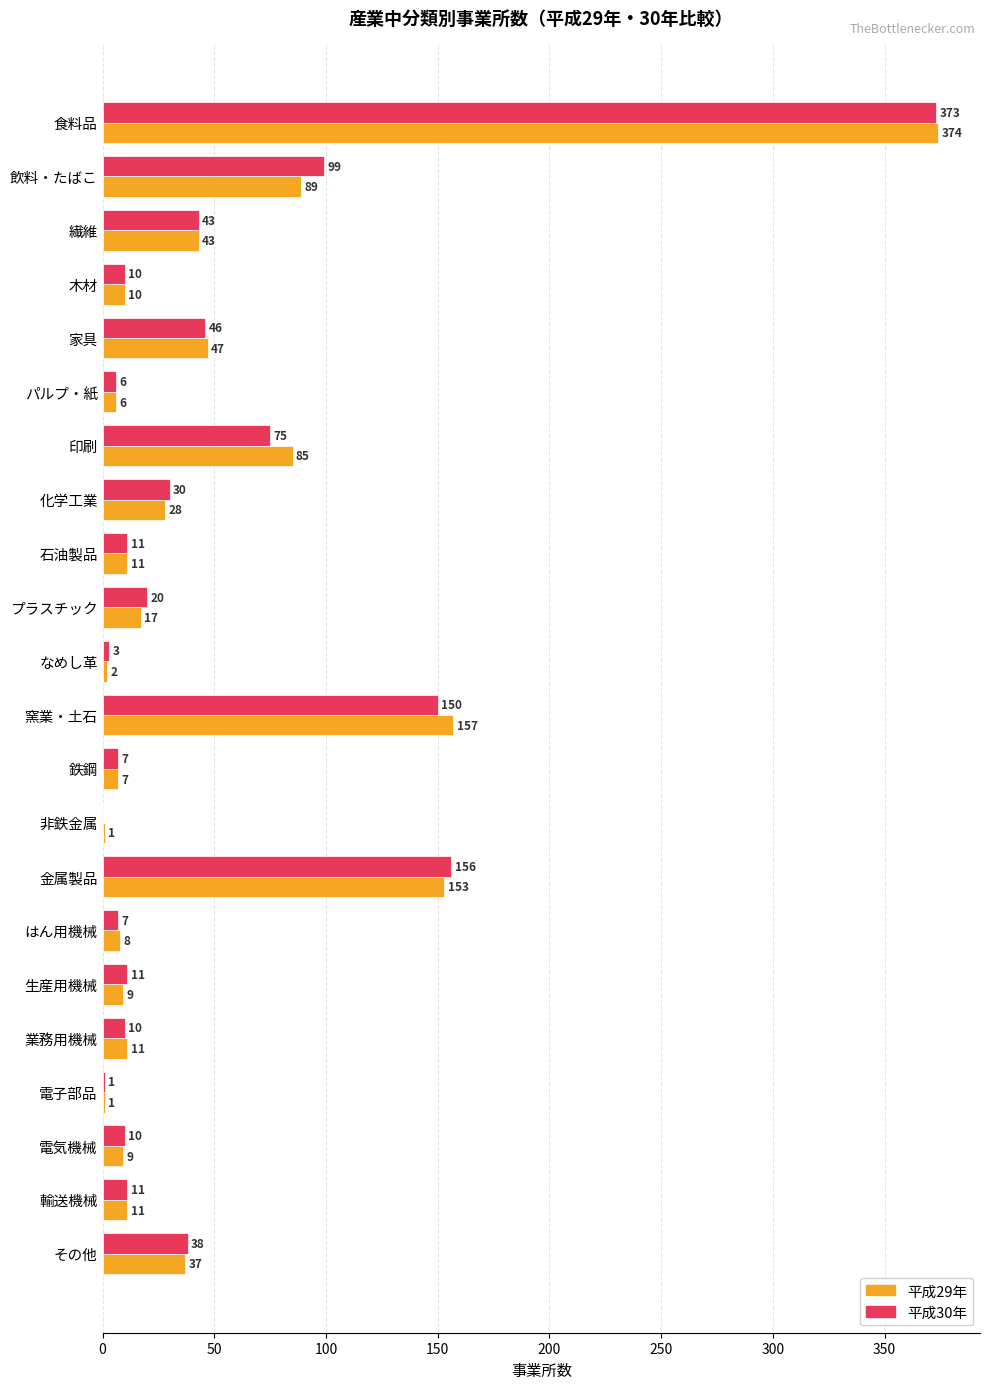

What is the sum of the 平成30年 values at 家具 and 生産用機械?

57